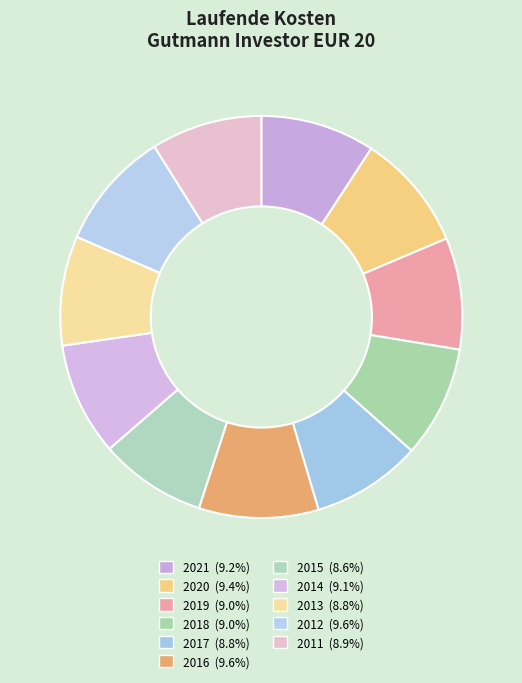

Count the number of slices in the pie.

11